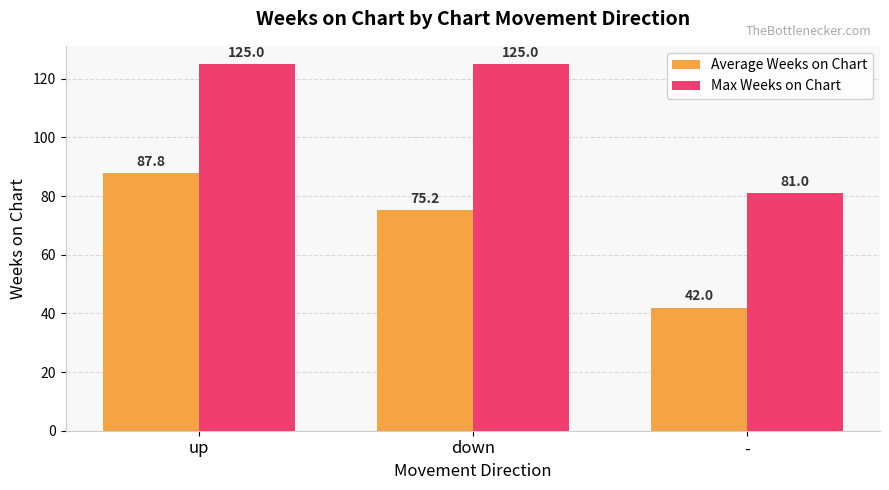

What is the sum of all Max Weeks on Chart values?

331.0